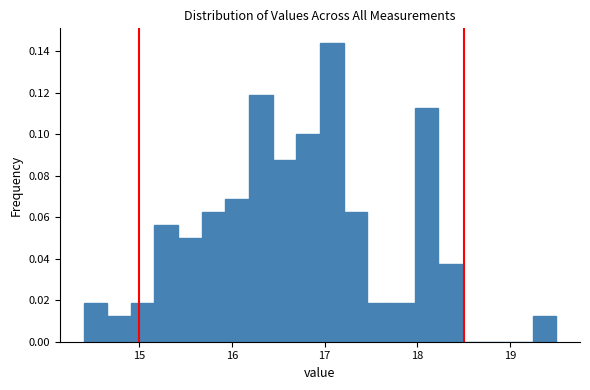

Around what value on the x-axis is the tallest bar? Give the approximate position of its centre, as read against the axis.

17.1